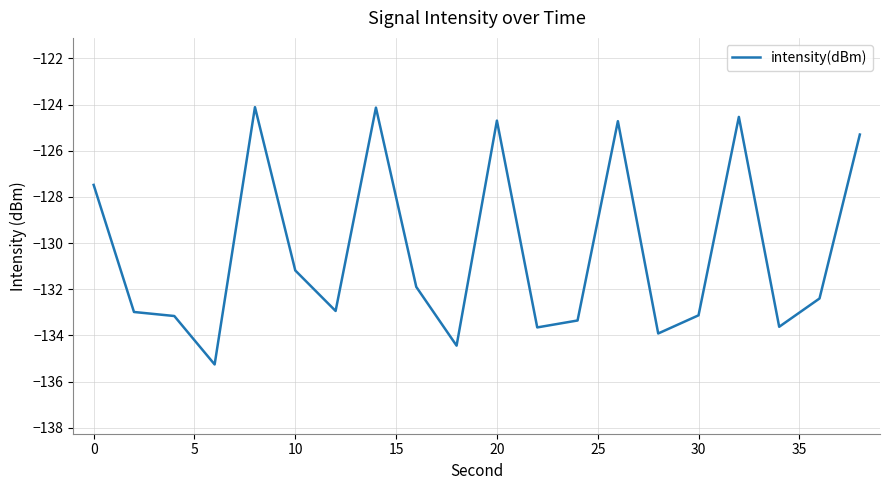

What is the difference between the maximum and minimum values?

11.1